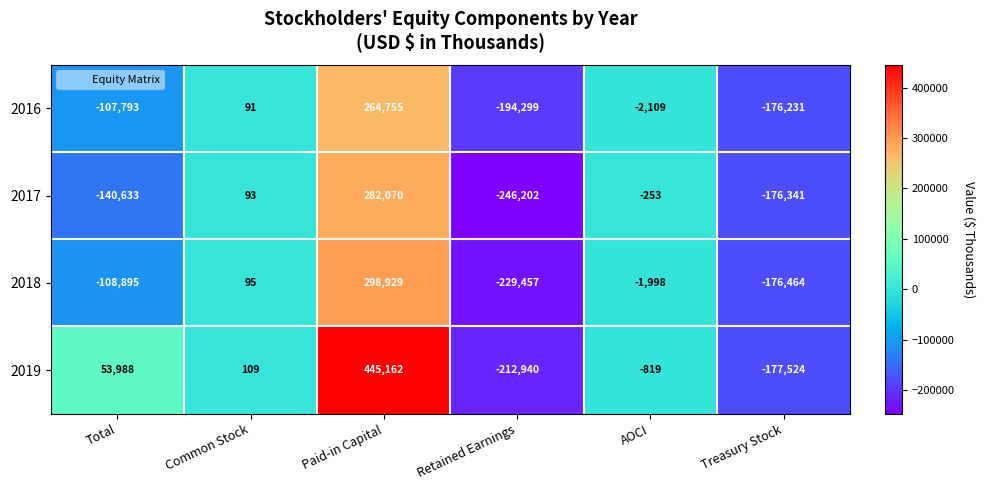

What is the total value across all series at Total?

-303333